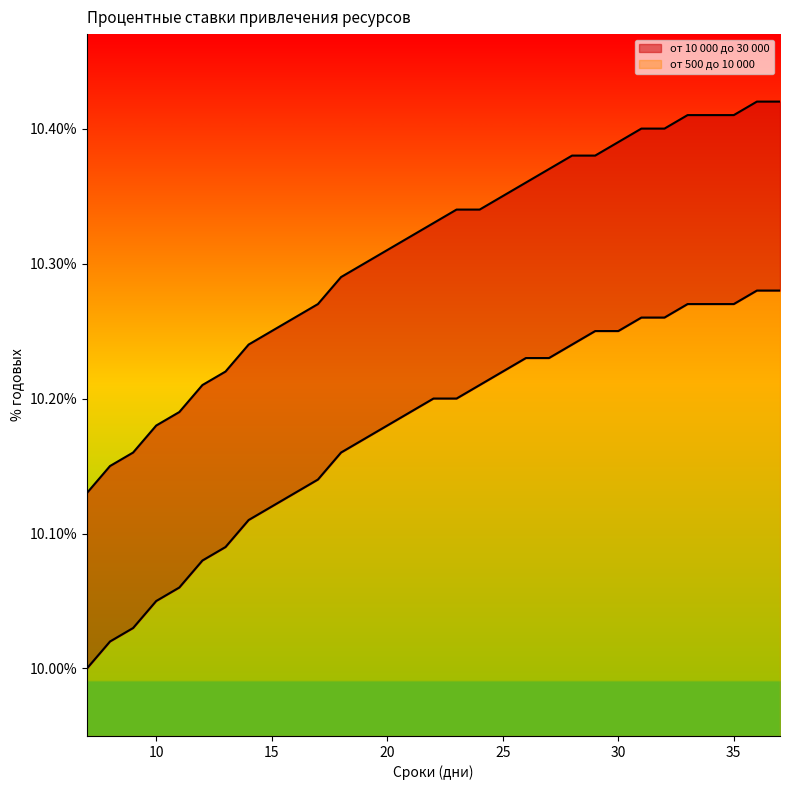

What is the difference between the maximum and second lowest values in the от 10 000 до 30 000 series?

0.3